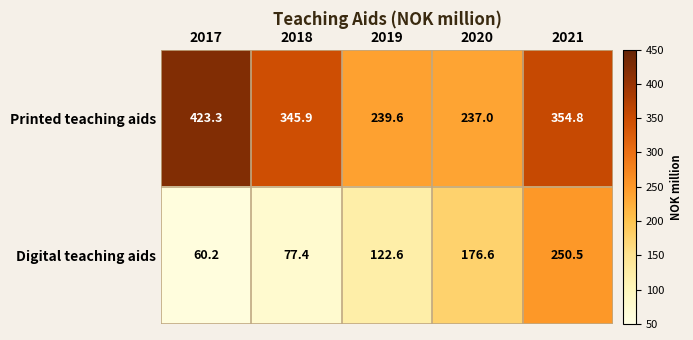

Reading left to right, extract all data points from this chart.

Printed teaching aids: 2017=423.3	2018=345.9	2019=239.6	2020=237.0	2021=354.8
Digital teaching aids: 2017=60.2	2018=77.4	2019=122.6	2020=176.6	2021=250.5